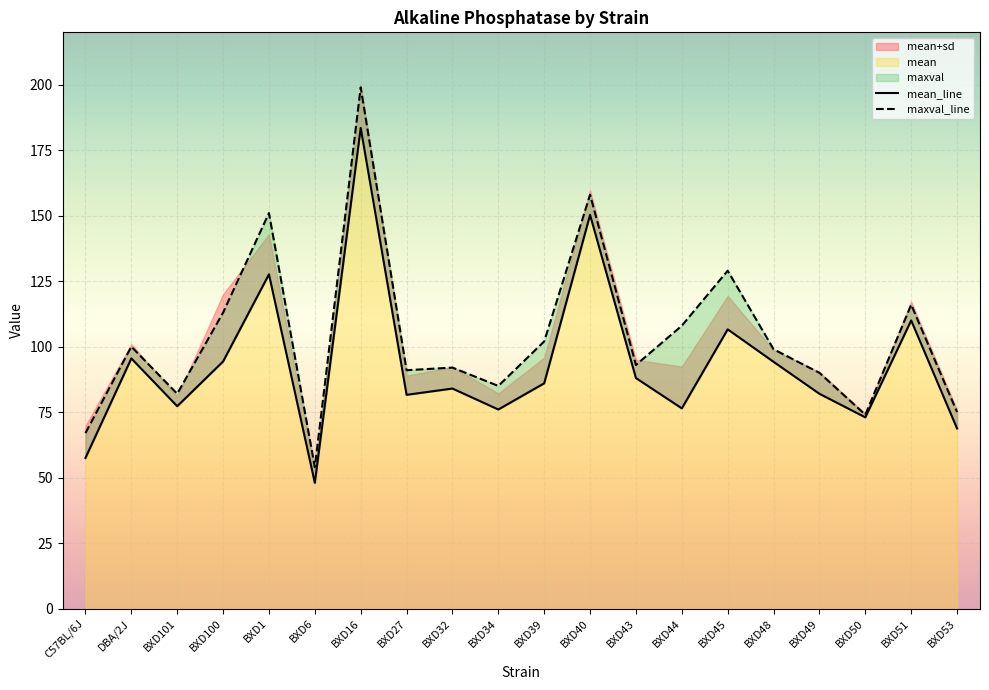

True or false: mean and maxval cross at least once.

False